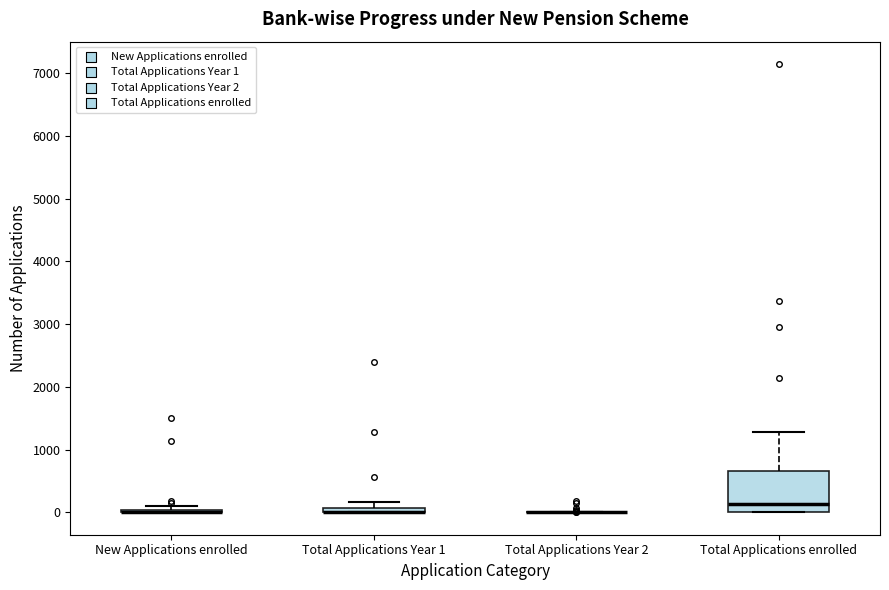

Where is the upper edge of the box for Total Applications Year 1 on the y-axis? The values are not printed on the chart, so give them approximately, as read against the axis.

100